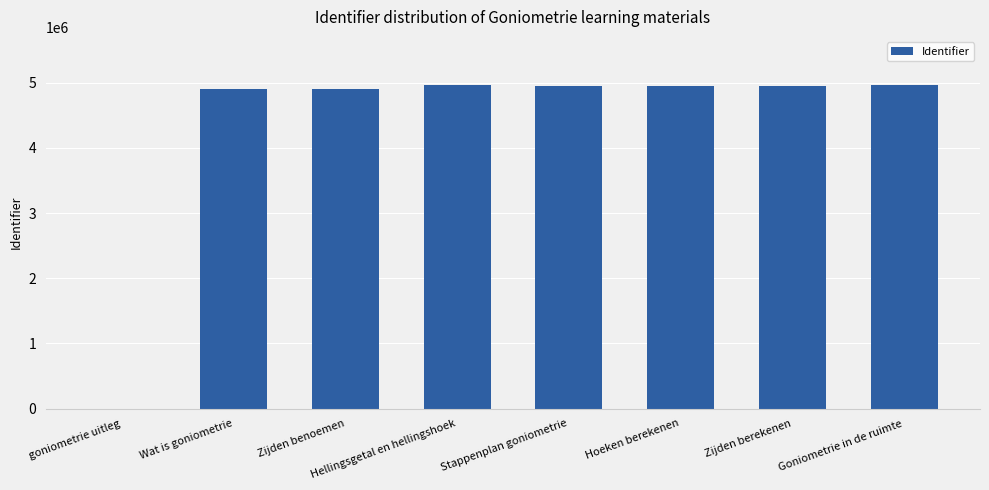

What is the maximum value shown in the chart?

4959980